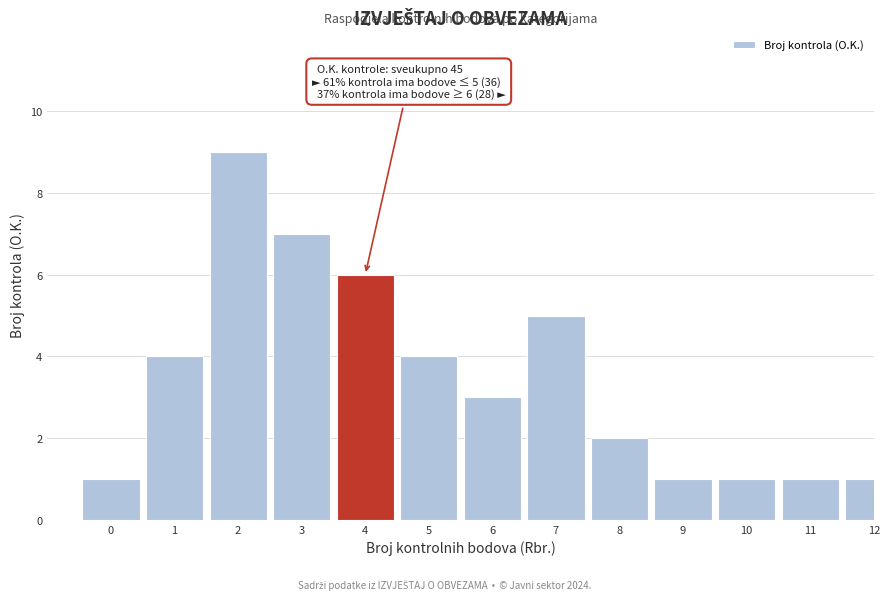

Reading left to right, what are all the values shown in this chart?

1	4	9	7	6	4	3	5	2	1	1	1	1